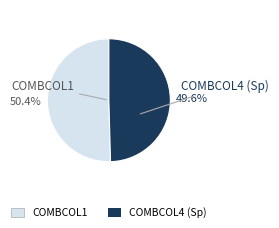

Does any single category account for the majority?

Yes